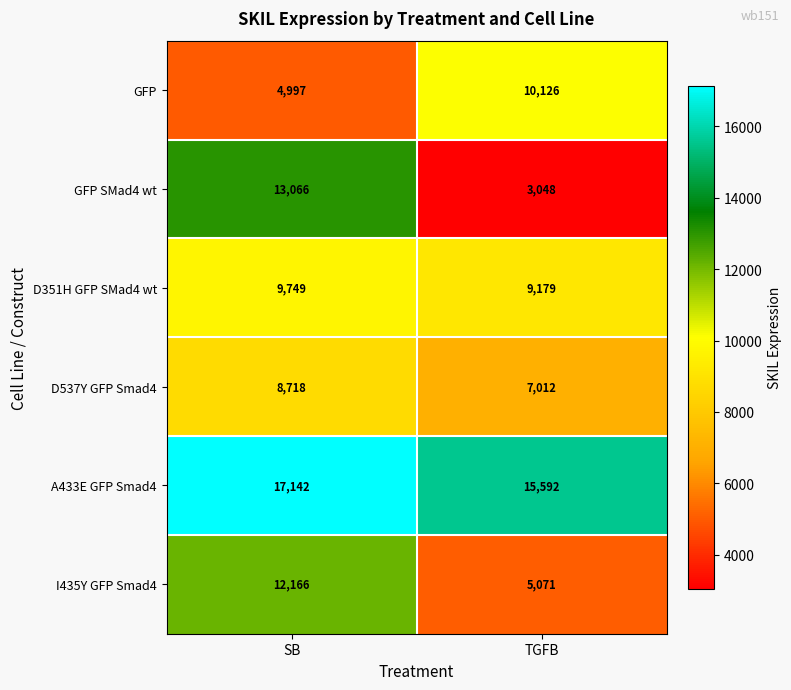

The D351H GFP SMad4 wt series shows 9749 at SB. True or false?

True